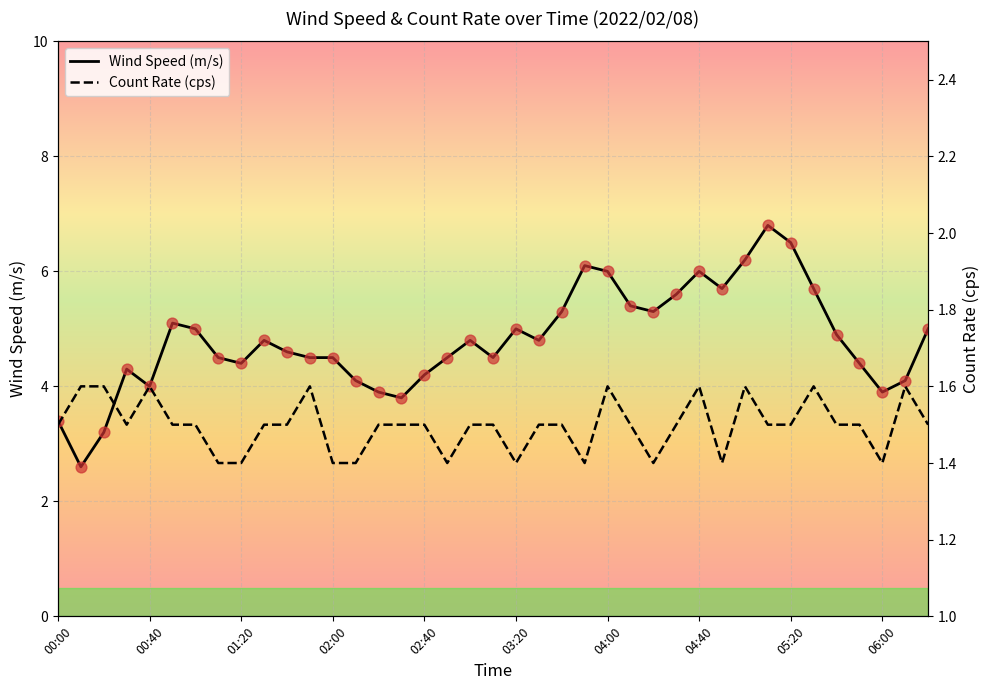

What is the total value across all series at 29?

7.1